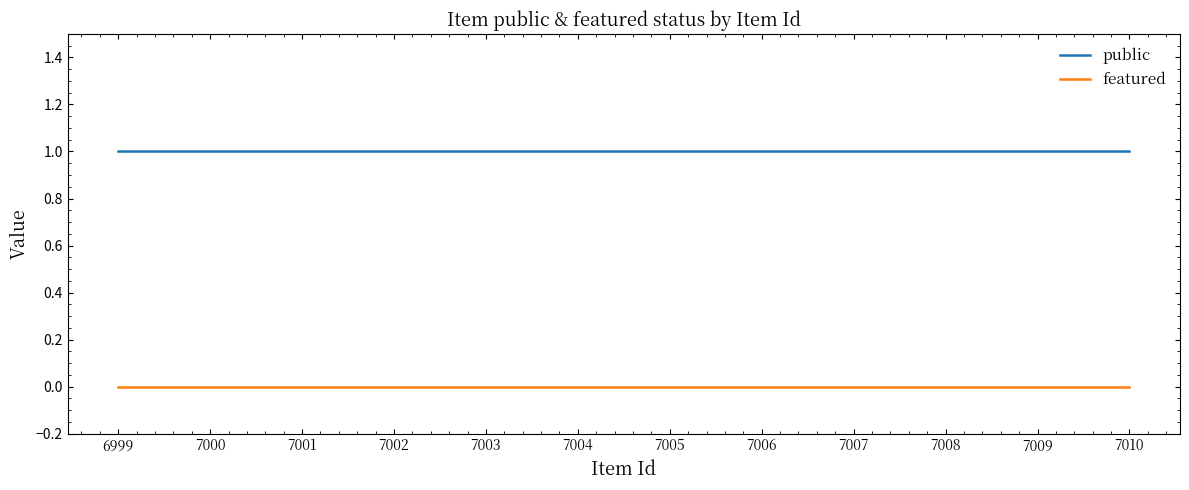

Reading right to left, what are all the values shown in this chart?

public: 1	1	1	1	1	1	1	1	1	1	1	1
featured: 0	0	0	0	0	0	0	0	0	0	0	0